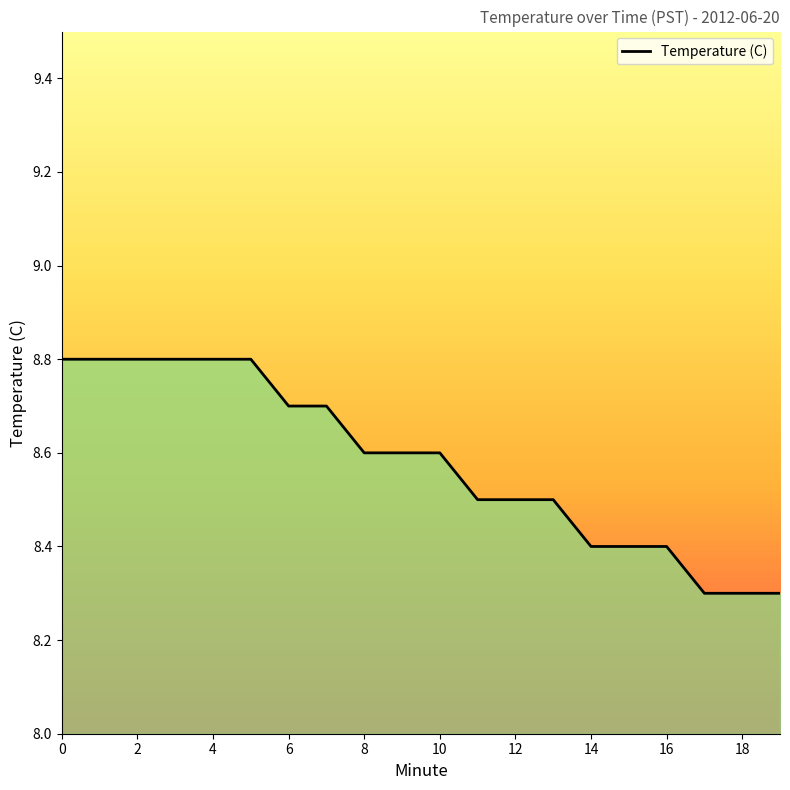

What is the maximum value shown in the chart?

8.8